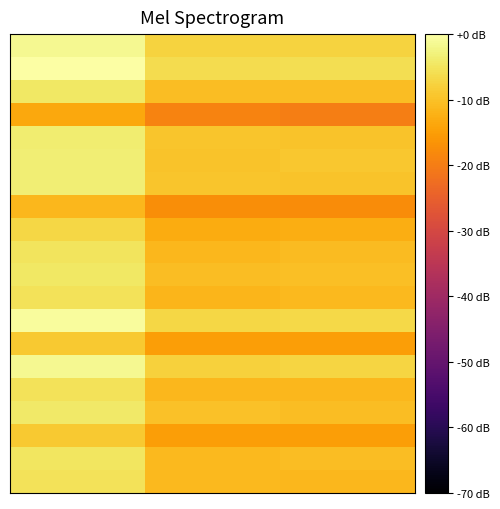

What is the minimum value shown in the chart?

-19.9